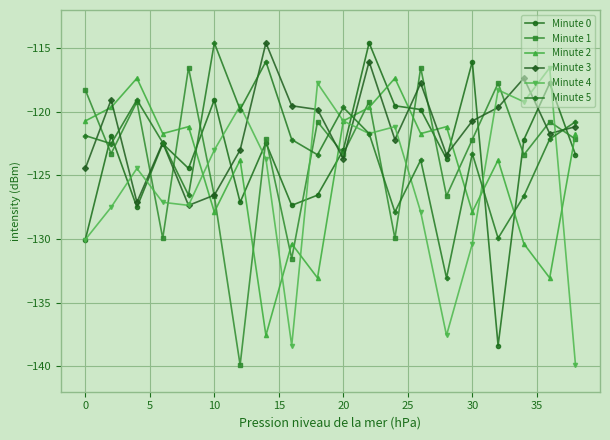

What is the value of the Minute 1 point at the 20th from the left?

-122.1